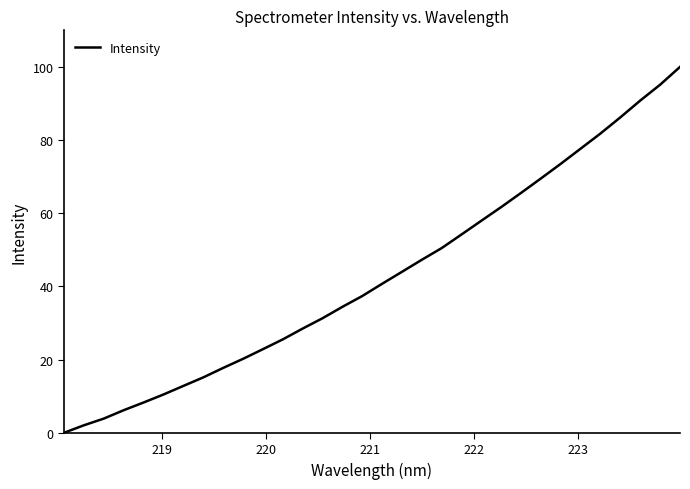

Reading right to left, list all the values displayed in this chart.

100.0	95.1	90.8	86.2	81.8	77.7	73.5	69.5	65.6	61.7	58.0	54.2	50.5	47.3	44.0	40.7	37.4	34.4	31.3	28.5	25.5	22.9	20.2	17.7	15.1	12.8	10.5	8.3	6.2	3.9	2.1	0.0